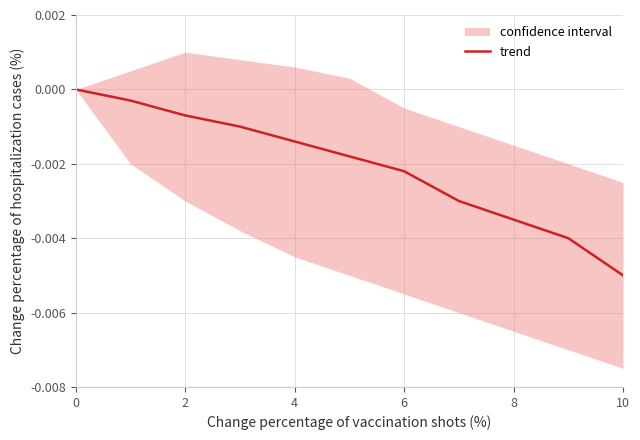

What is the label of the 5th point from the right?

6